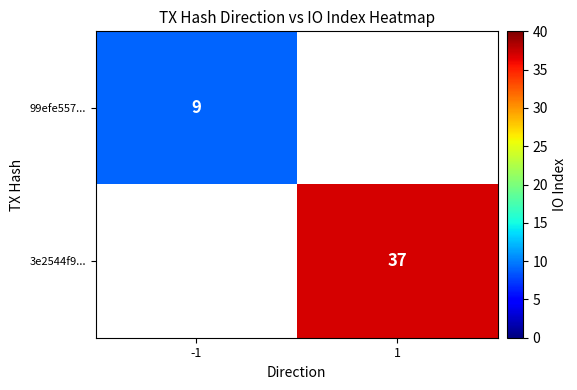

The value of 3e2544f9... at 1 is 37. True or false?

True